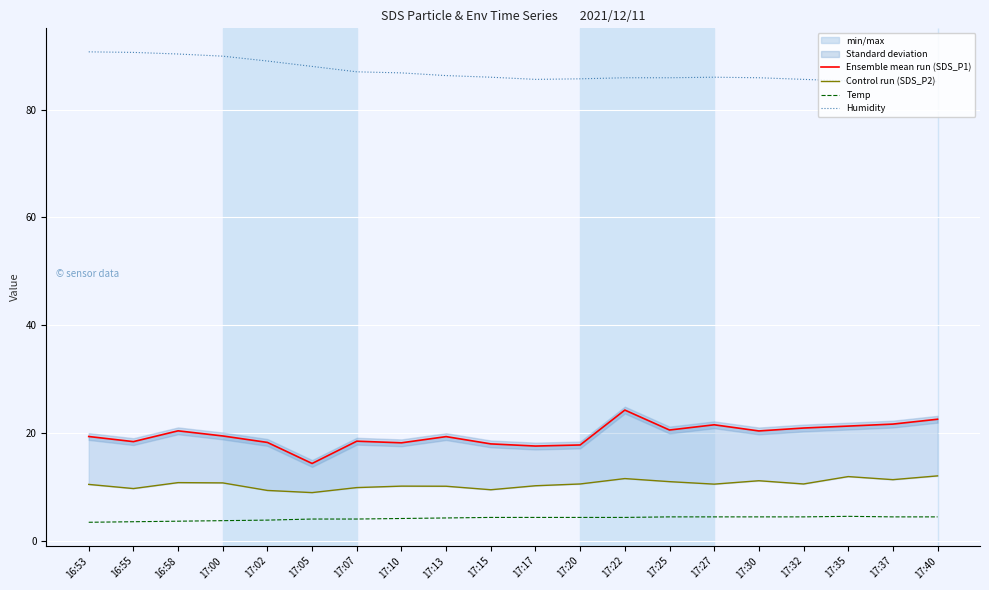

Between 17:00 and 17:15, which is larger?

17:00